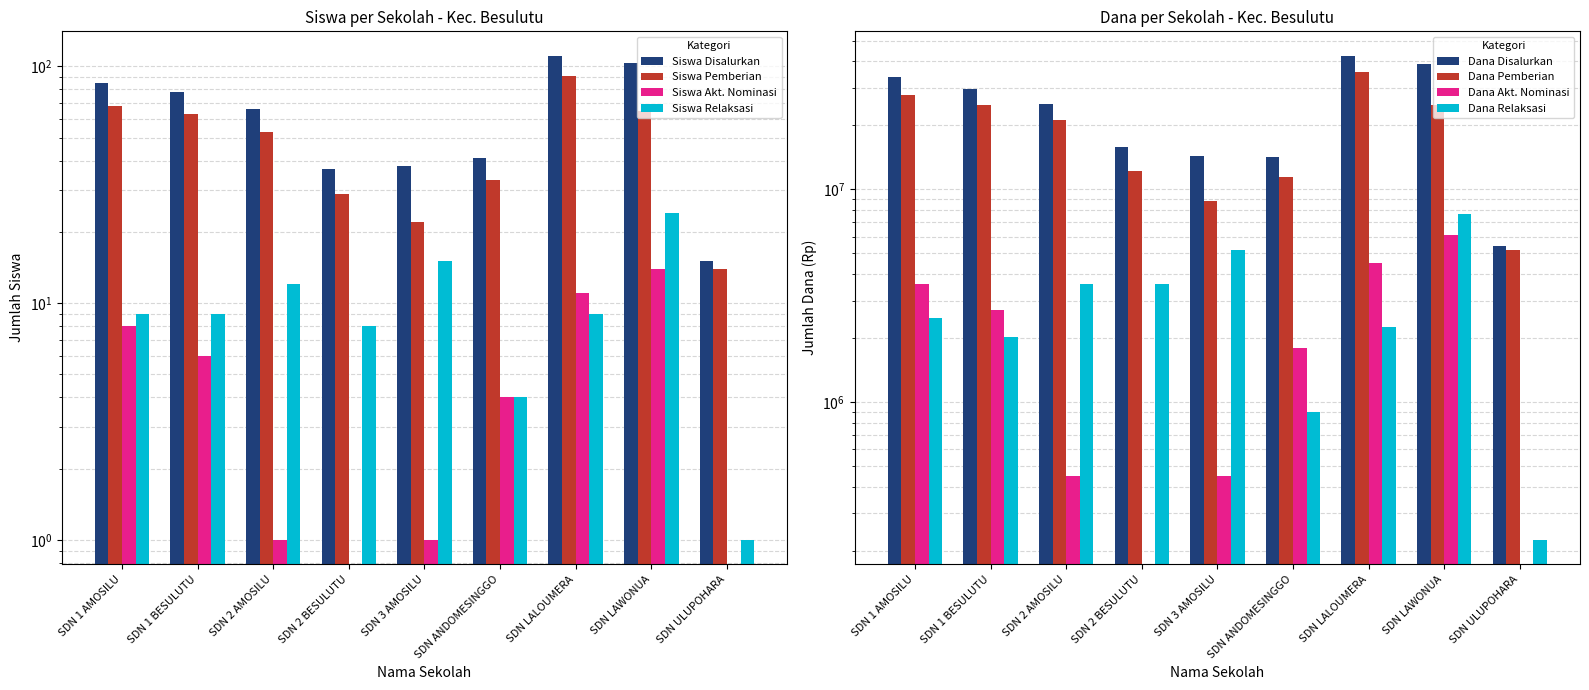

At which category is the sum across all series the highest?

SDN LALOUMERA